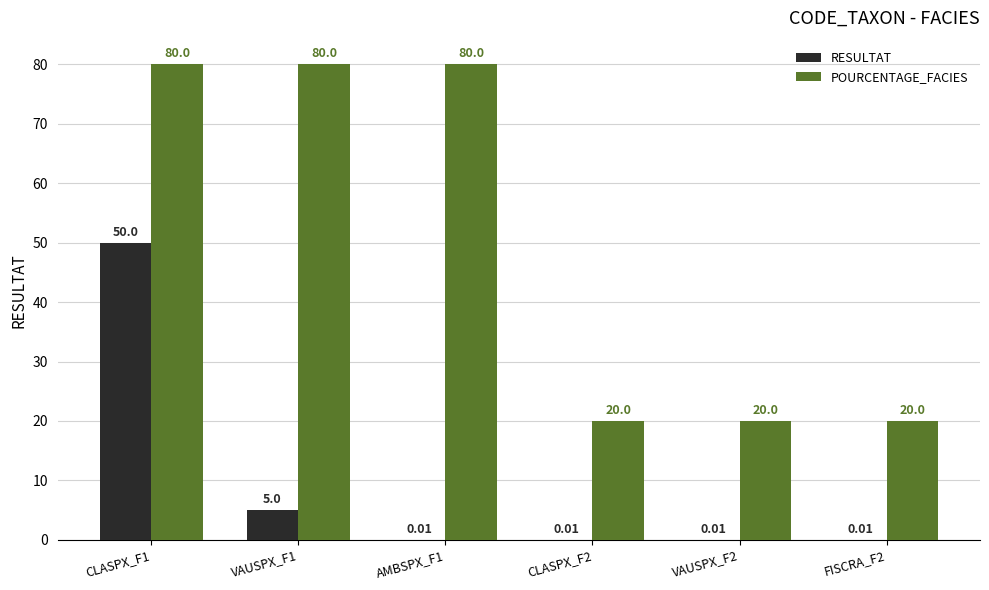

Is the value of RESULTAT at CLASPX_F2 greater than the value of POURCENTAGE_FACIES at FISCRA_F2?

No